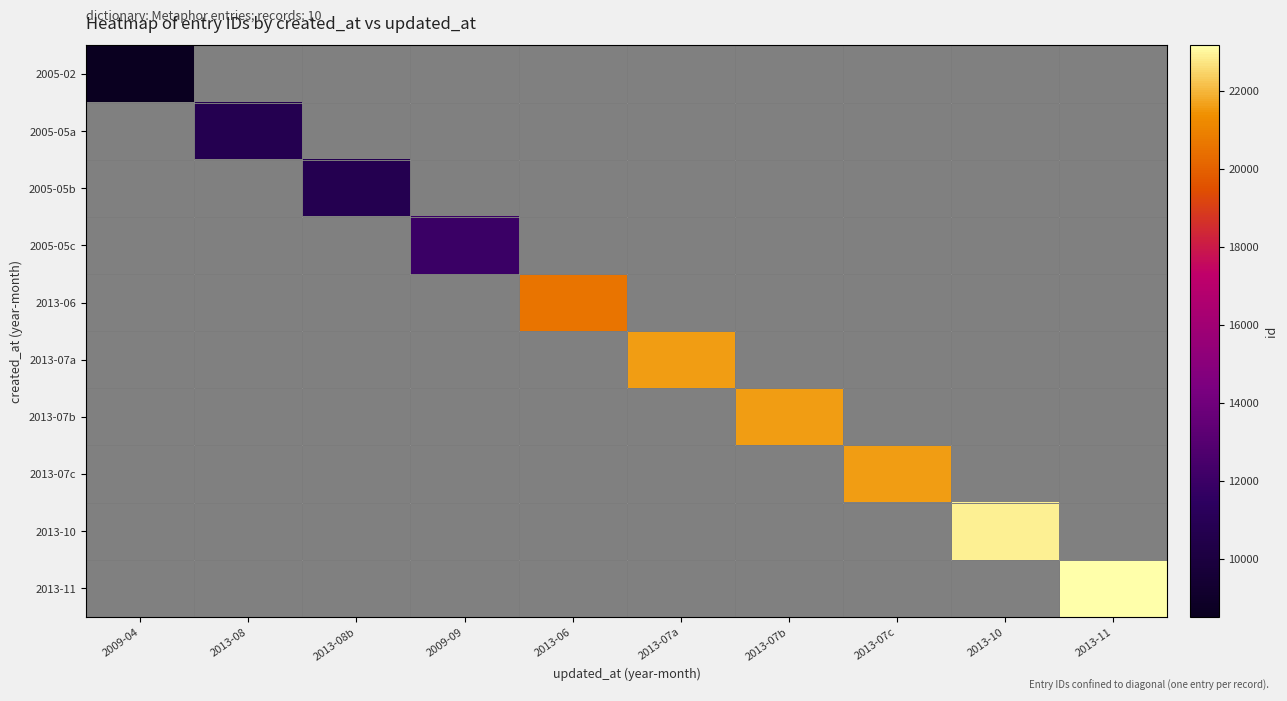

Is the value of 2005-05a at 2009-04 greater than the value of 2013-07a at 2013-07a?

No